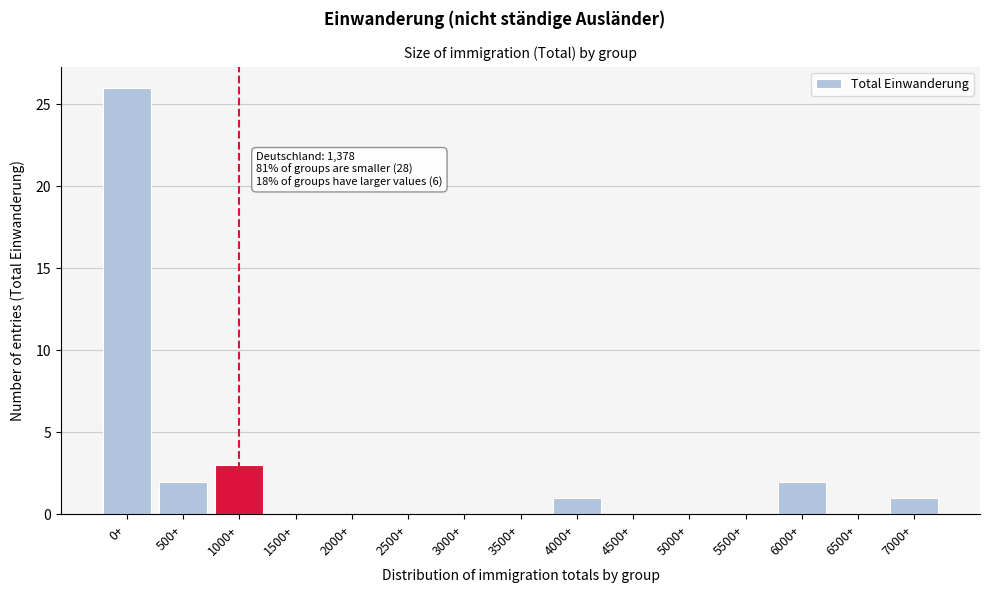

Reading left to right, extract all data points from this chart.

0+=26	500+=2	1000+=3	1500+=0	2000+=0	2500+=0	3000+=0	3500+=0	4000+=1	4500+=0	5000+=0	5500+=0	6000+=2	6500+=0	7000+=1